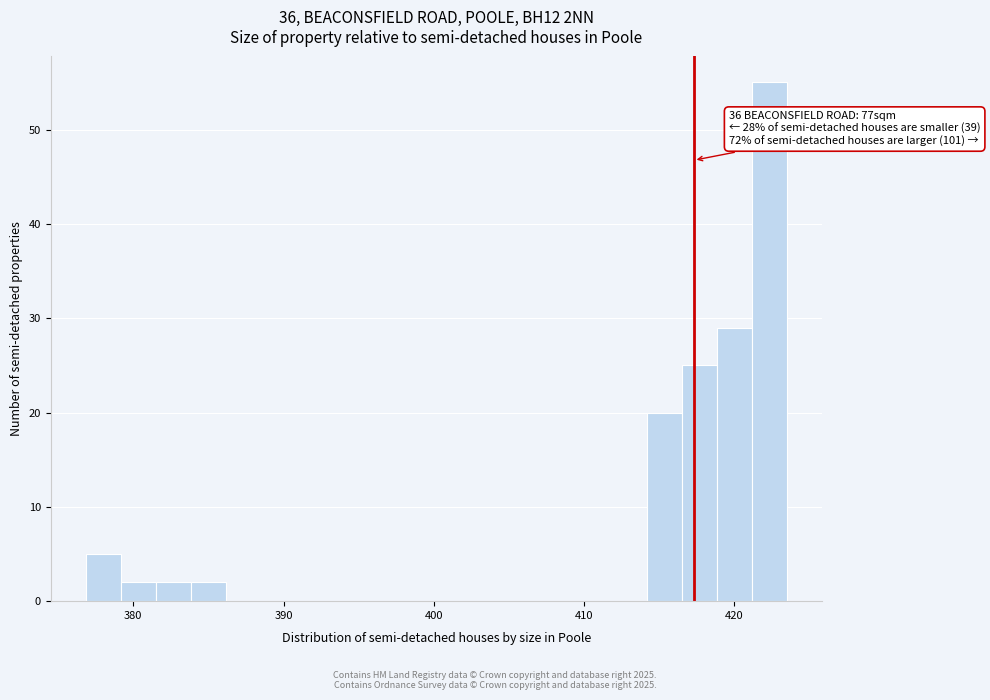

Around what value on the x-axis is the tallest bar? Give the approximate position of its centre, as read against the axis.

422